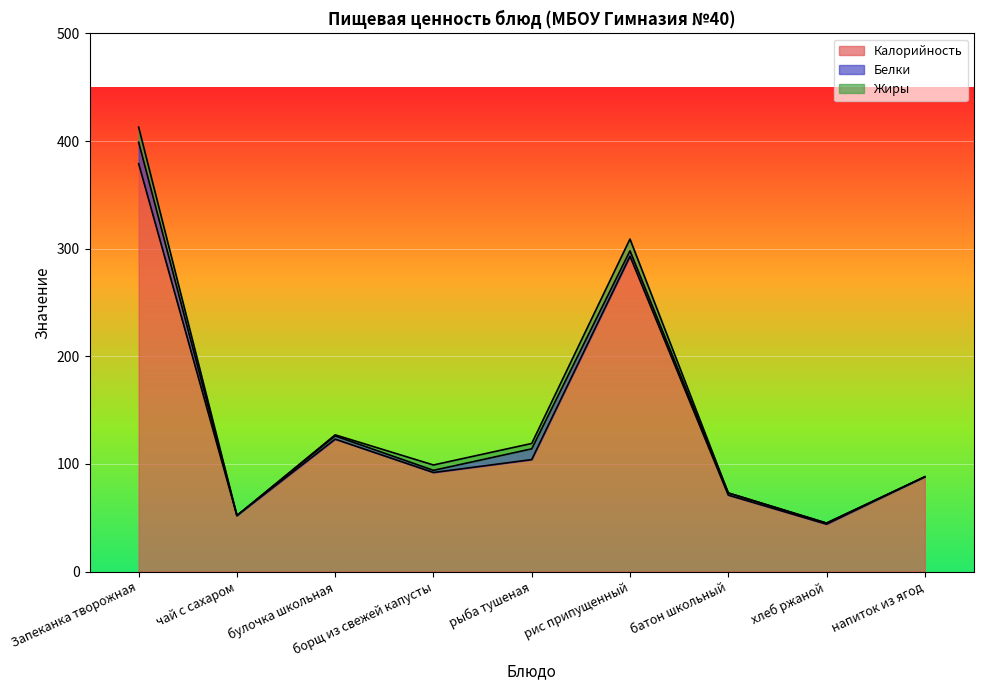

What position from the right is Запеканка творожная?

9